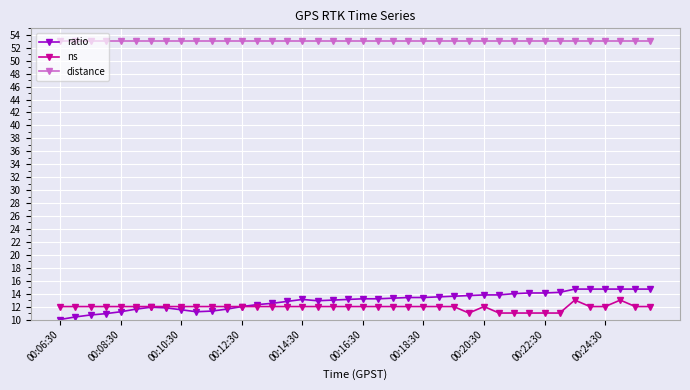

True or false: ns and distance intersect in this chart.

False